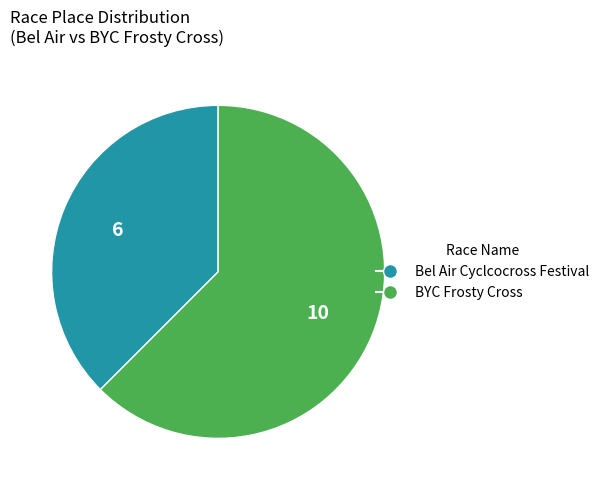

Which category has the biggest portion of the pie?

BYC Frosty Cross